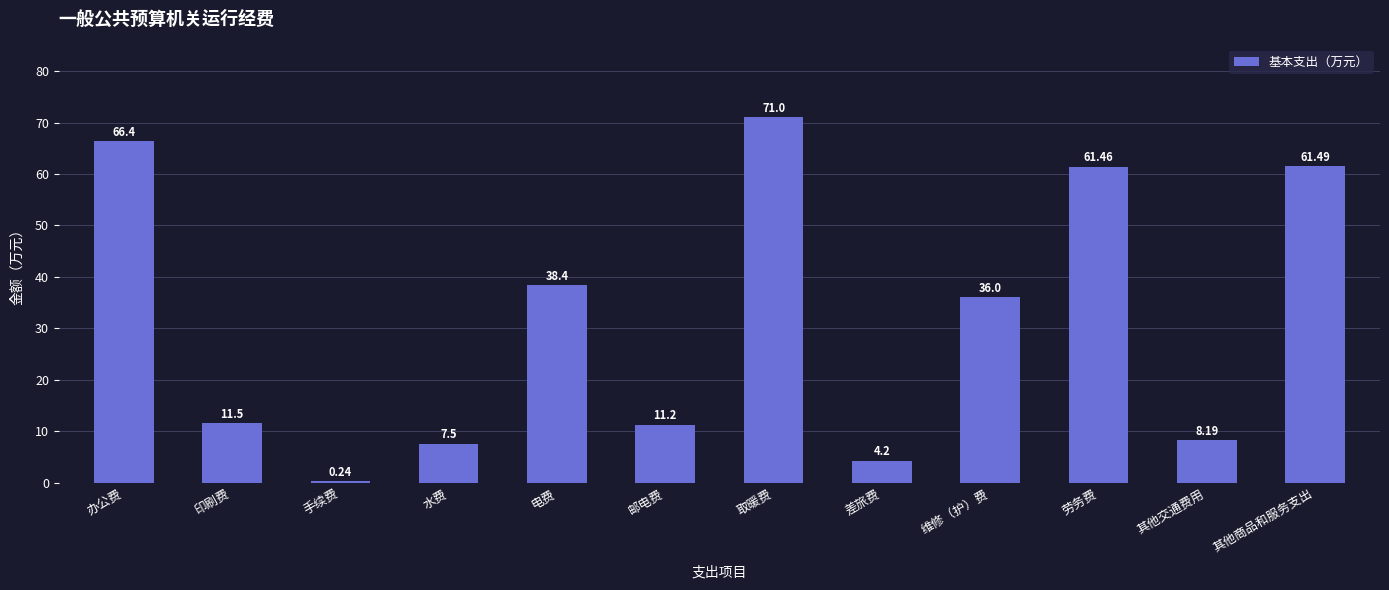

Between 劳务费 and 其他交通费用, which is larger?

劳务费